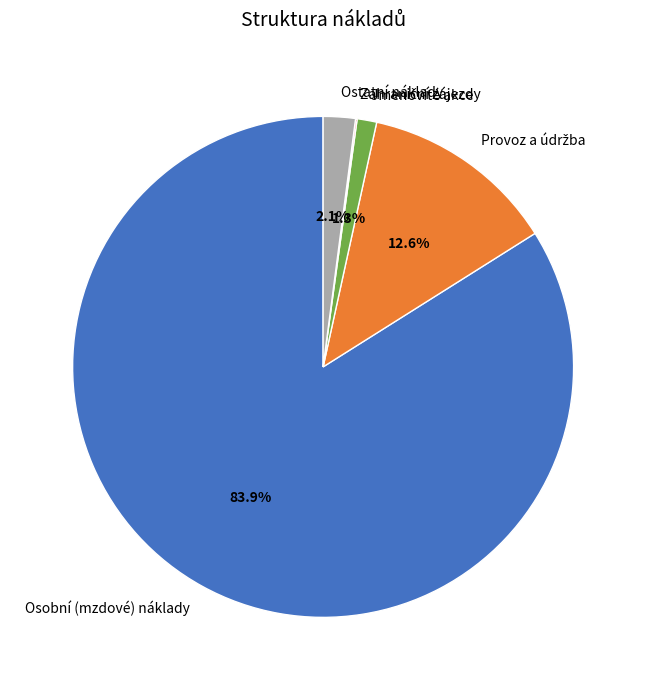

To the nearest percent, what is the difference between the largest and smallest slice percentages?

84%